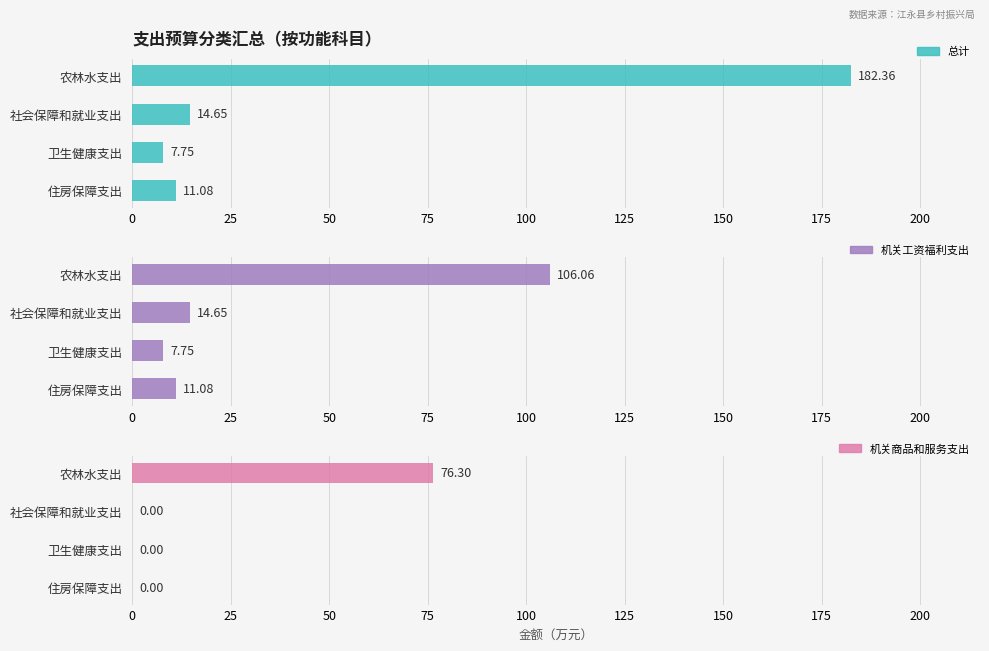

Which series changed the most between 农林水支出 and 卫生健康支出?

总计